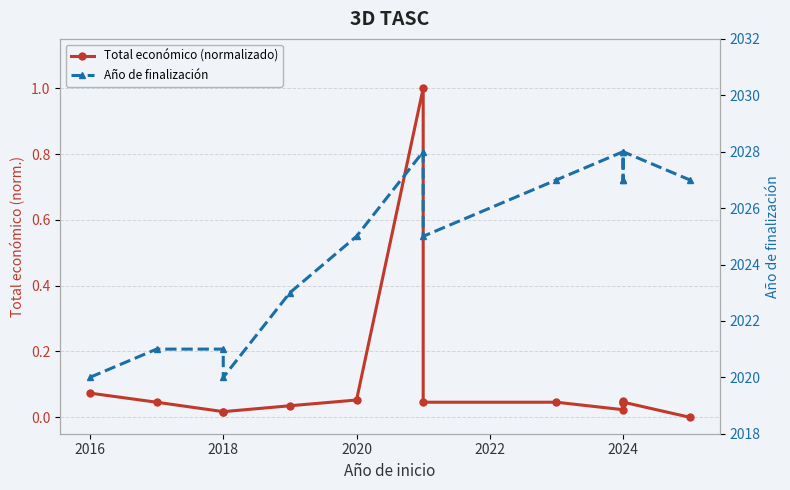

Count the number of categories in the chart.

14